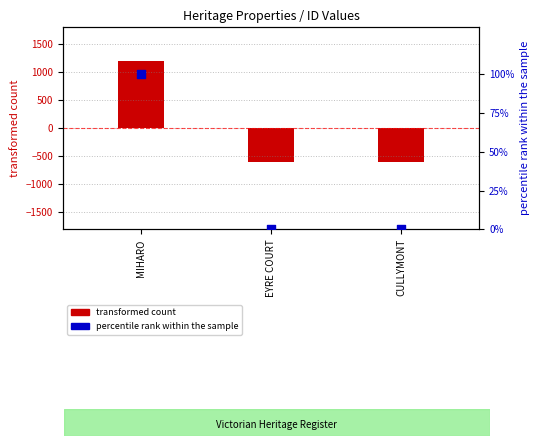

Which series has the largest total across all categories?

percentile rank within the sample